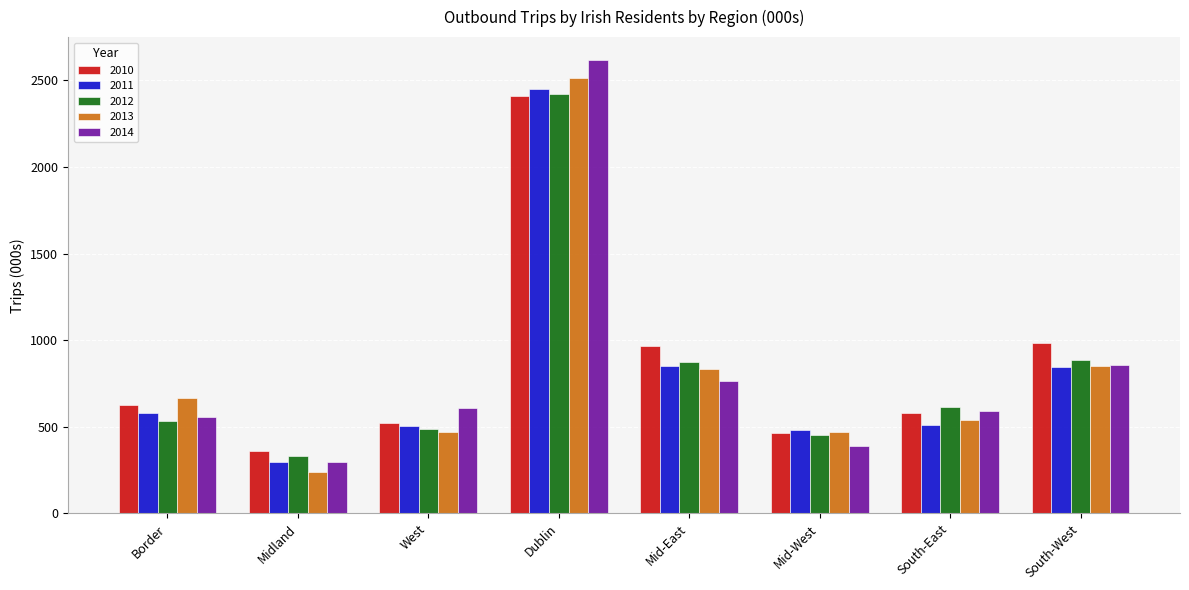

What is the average value of the 2011 series?

814.3